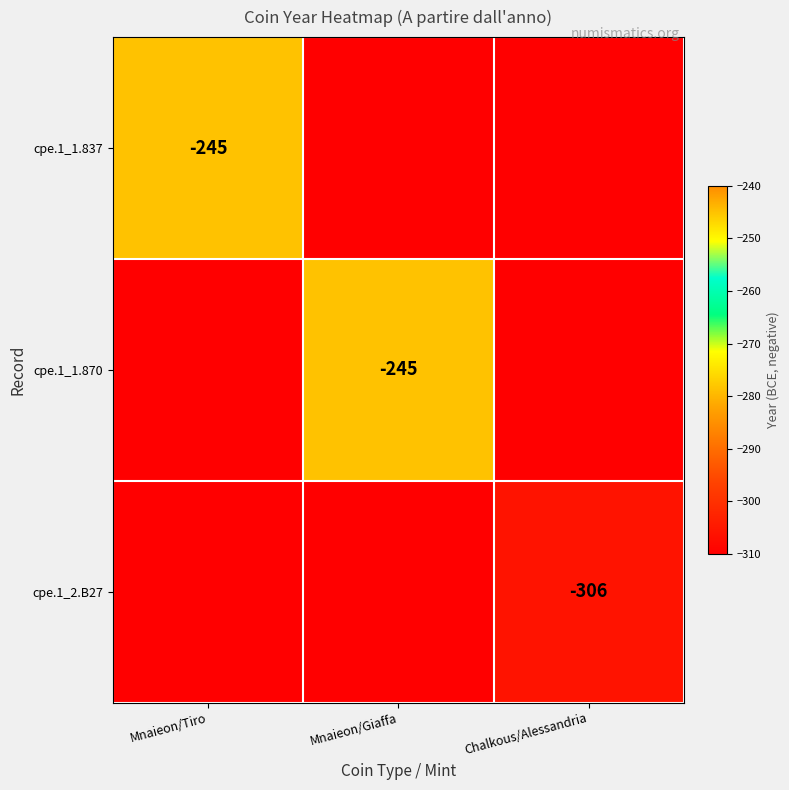

What is the maximum value shown in the chart?

-245.0